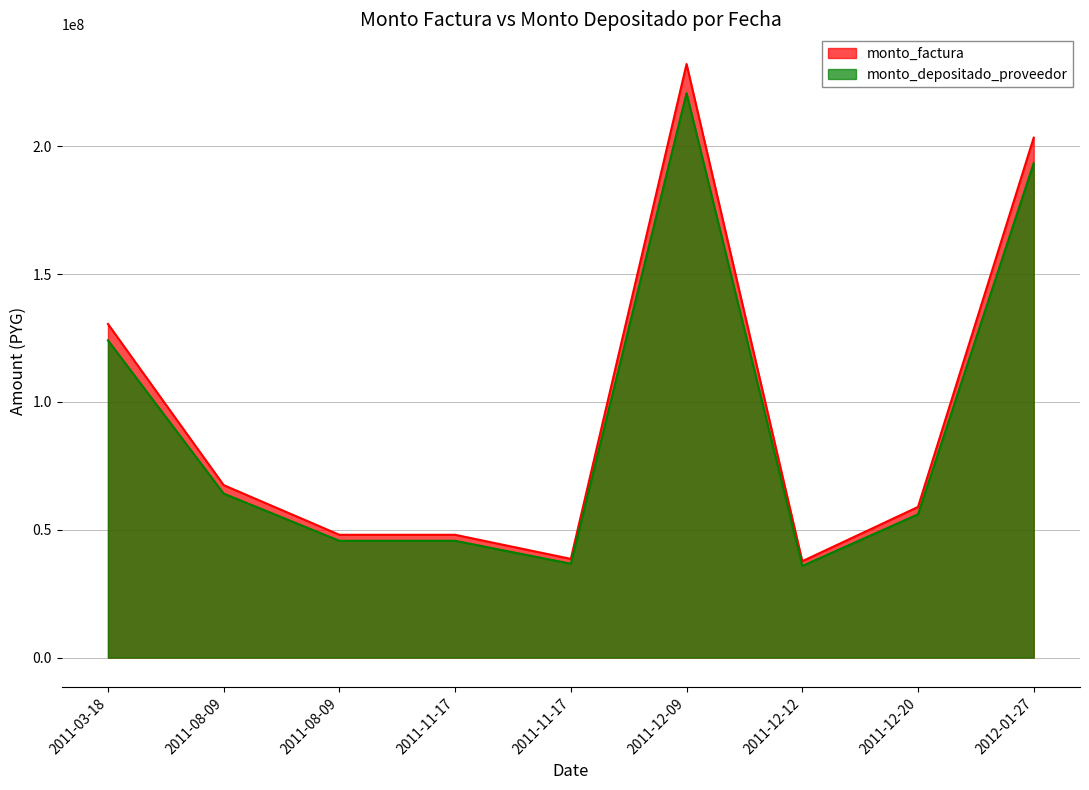

At which label does monto_factura first exceed 58930998?

2011-03-18